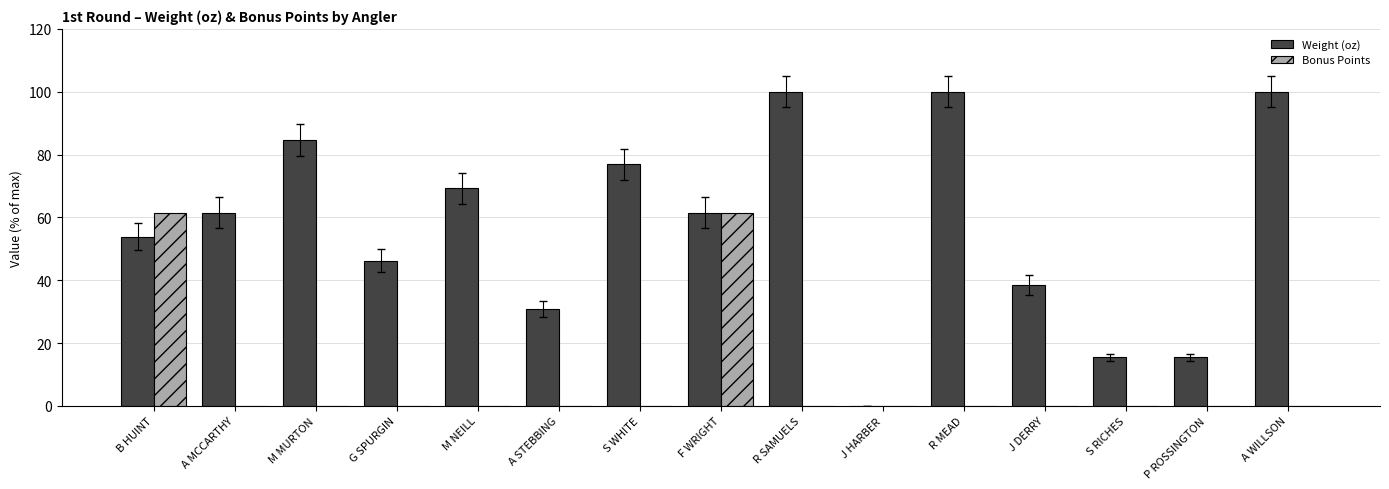

What are all the series names shown in the legend?

Weight (oz), Bonus Points